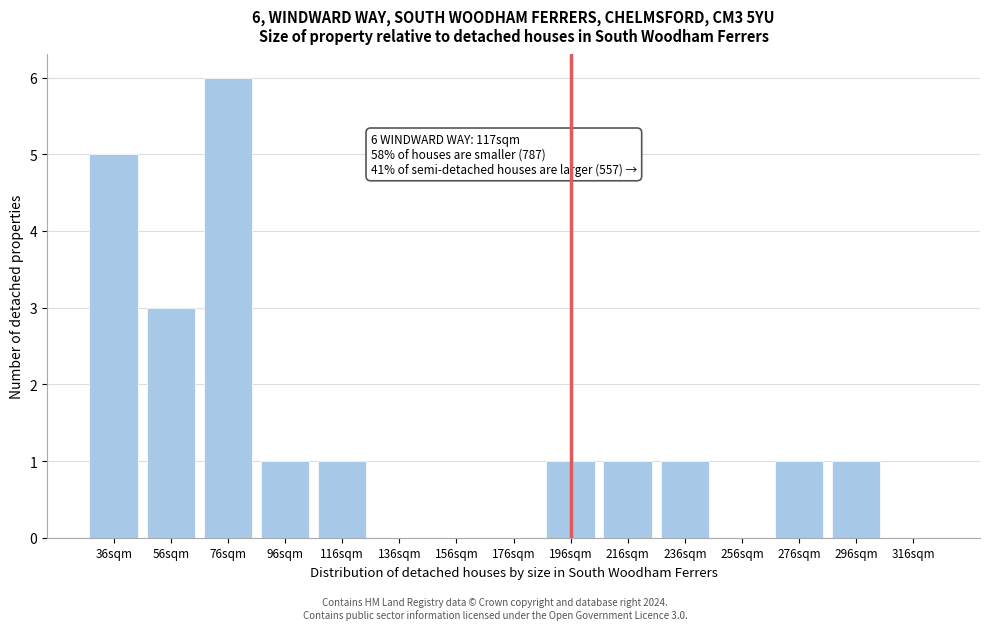

Reading right to left, extract all data points from this chart.

316sqm=0	296sqm=1	276sqm=1	256sqm=0	236sqm=1	216sqm=1	196sqm=1	176sqm=0	156sqm=0	136sqm=0	116sqm=1	96sqm=1	76sqm=6	56sqm=3	36sqm=5